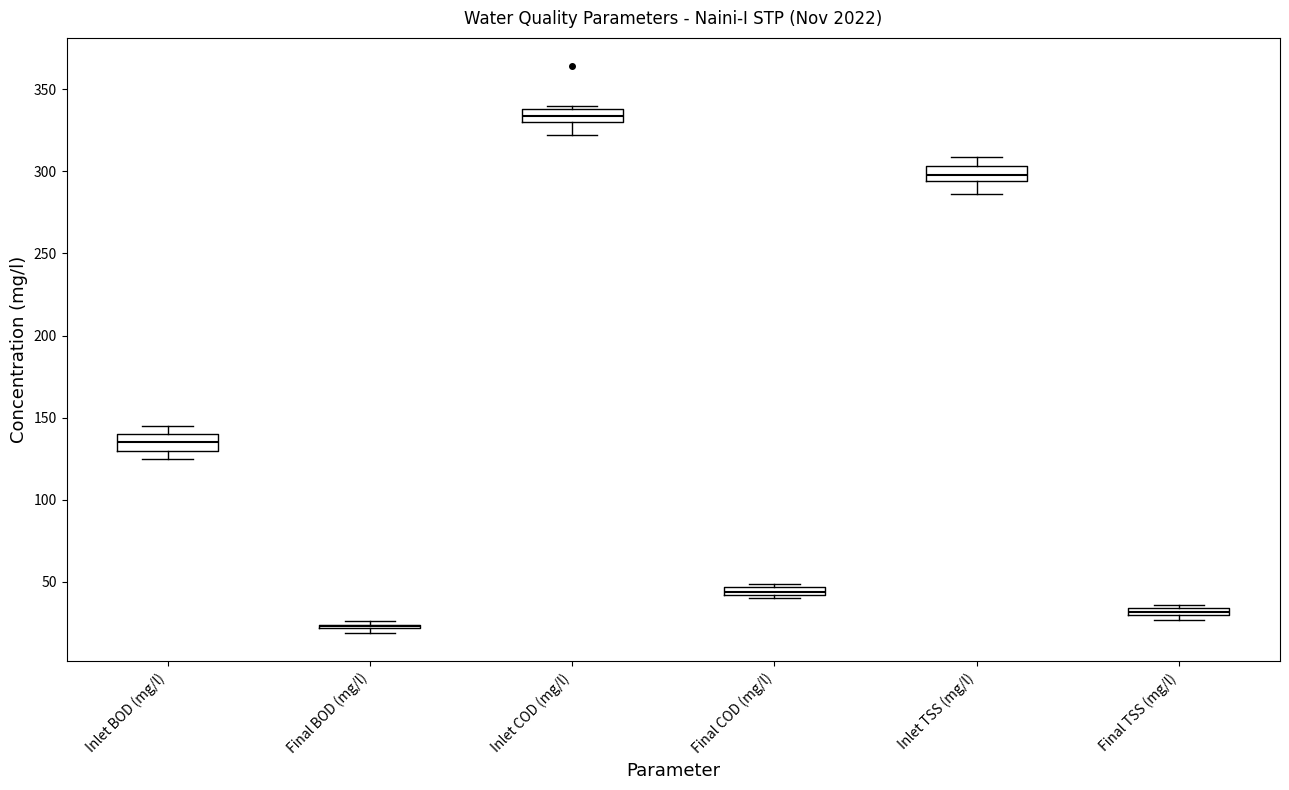

Where is the upper edge of the box for Final TSS (mg/l) on the y-axis? The values are not printed on the chart, so give them approximately, as read against the axis.

35